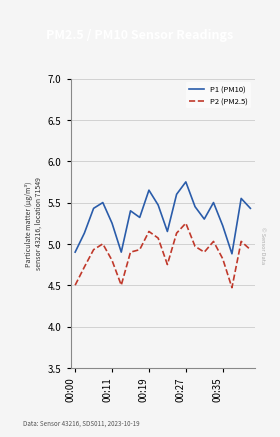

What is the difference between the maximum and minimum values in the P2 (PM2.5) series?

0.8